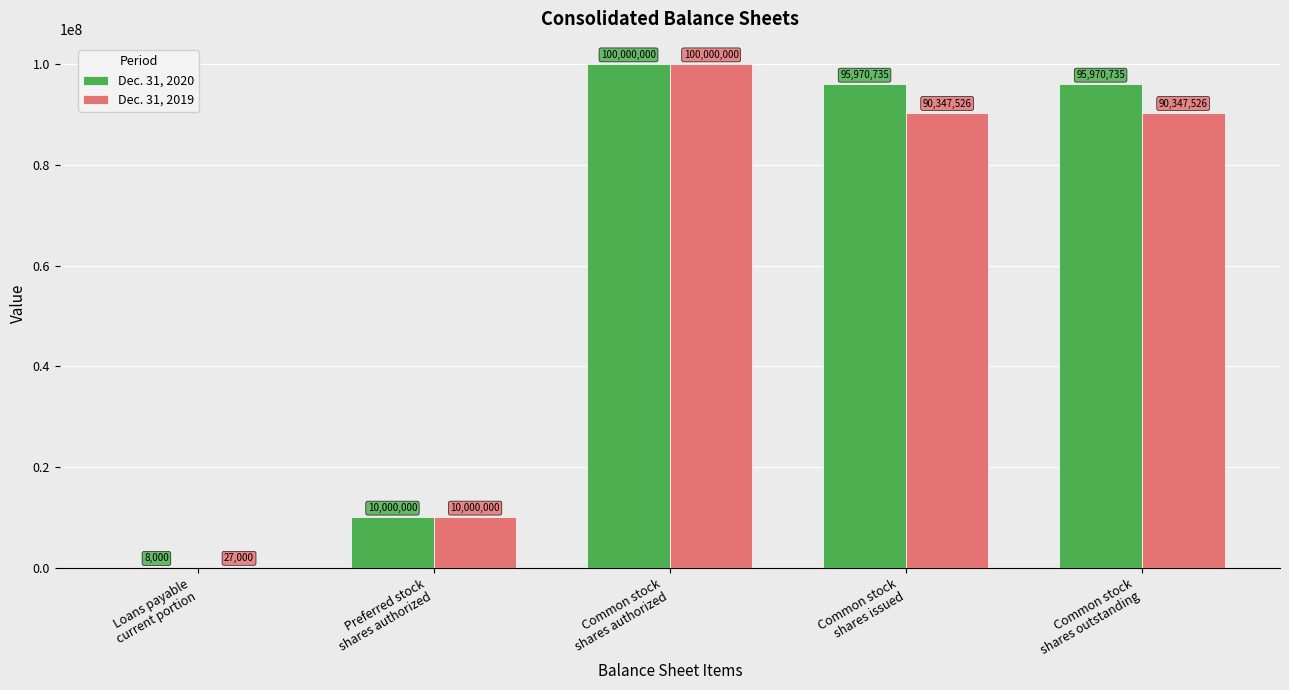

At which category is the sum across all series the highest?

Common stock
shares authorized